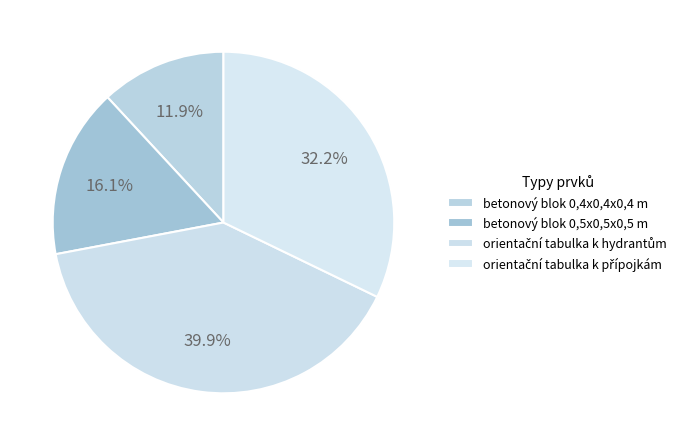

Does any single category account for the majority?

No